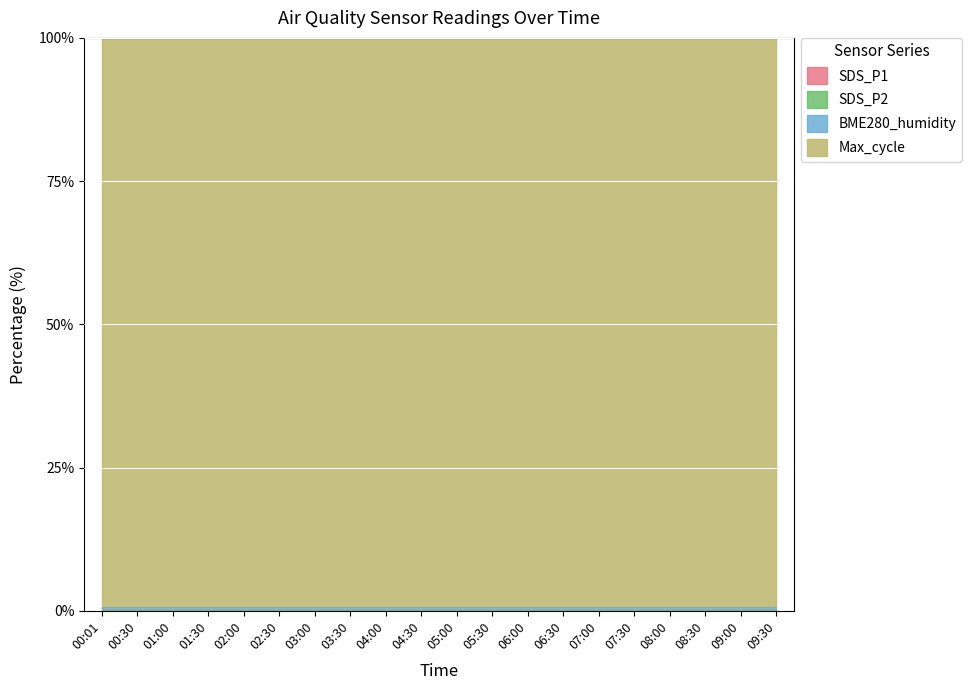

Where is SDS_P1 nearest to the value 0?

00:01